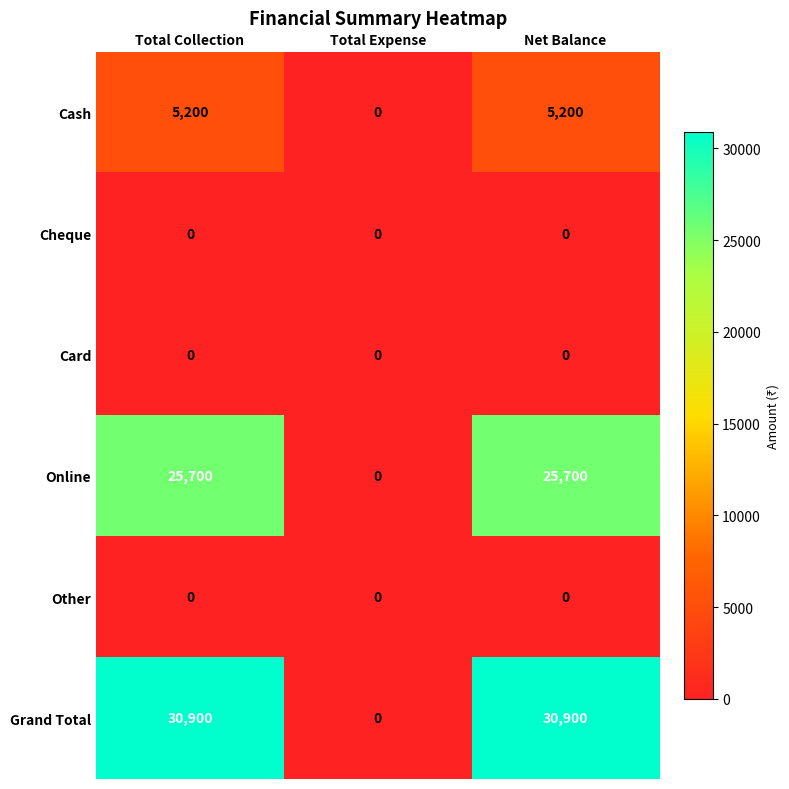

Reading left to right, list all the values displayed in this chart.

Cash: Total Collection=5200	Total Expense=0	Net Balance=5200
Cheque: Total Collection=0	Total Expense=0	Net Balance=0
Card: Total Collection=0	Total Expense=0	Net Balance=0
Online: Total Collection=25700	Total Expense=0	Net Balance=25700
Other: Total Collection=0	Total Expense=0	Net Balance=0
Grand Total: Total Collection=30900	Total Expense=0	Net Balance=30900